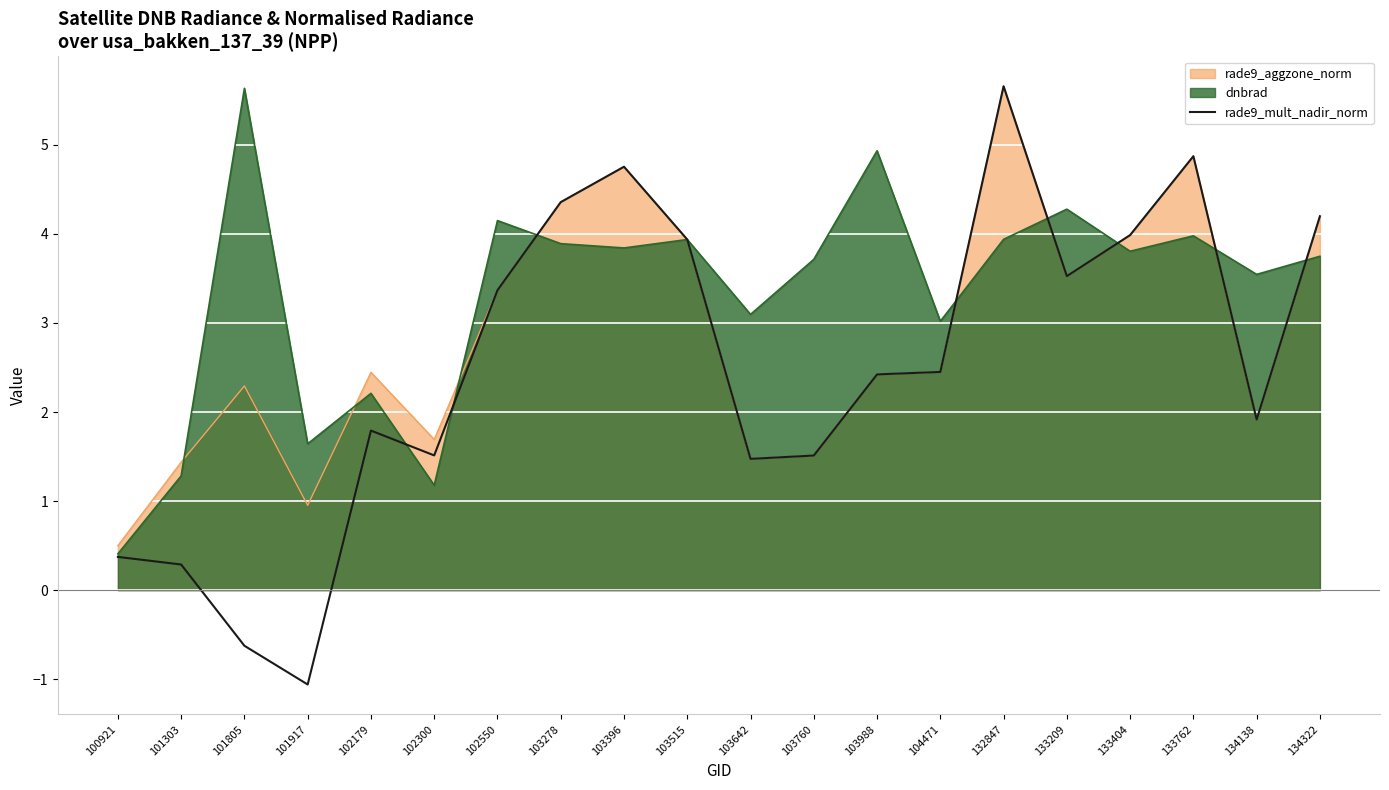

What is the value of the 10th point from the left?

3.9